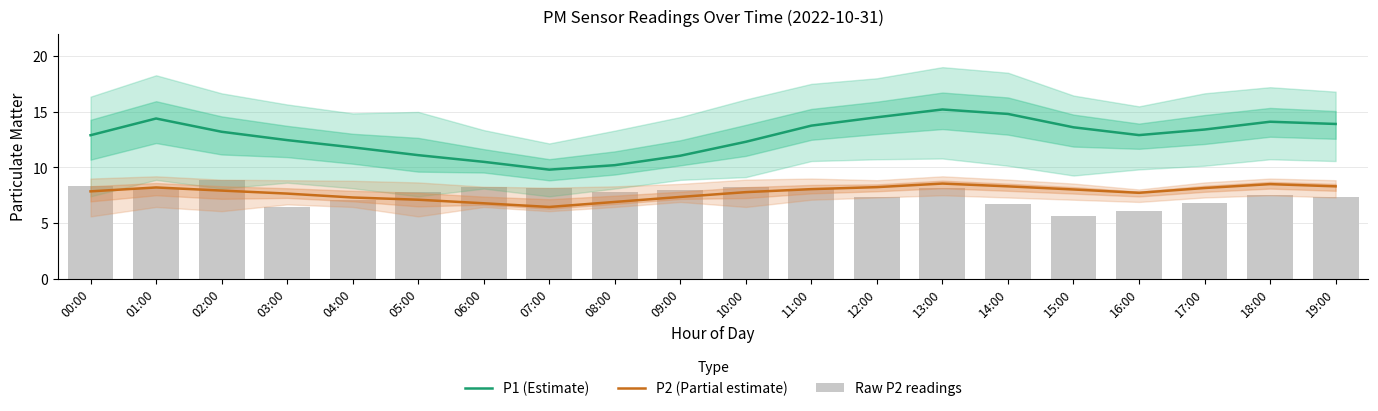

Rank the series at 01:00 from lowest to highest value.

Raw P2 readings, P2 (Partial estimate), P1 (Estimate)